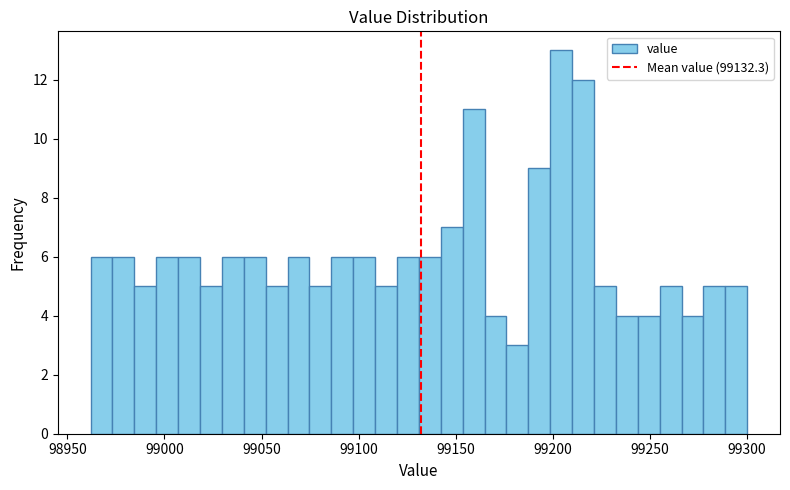

Read against the x-axis, roughly where is the centre of the tallest bar?

99205